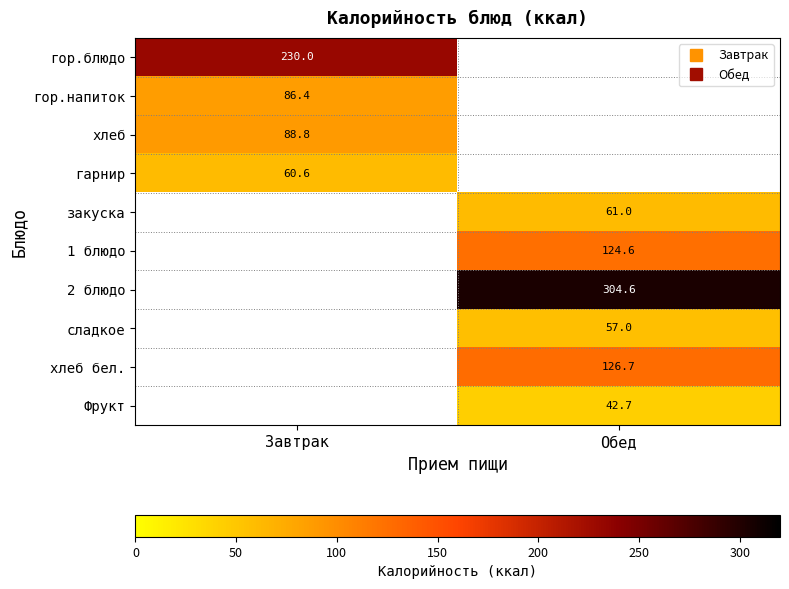

At how many categories does at least one series exceed 206?

2